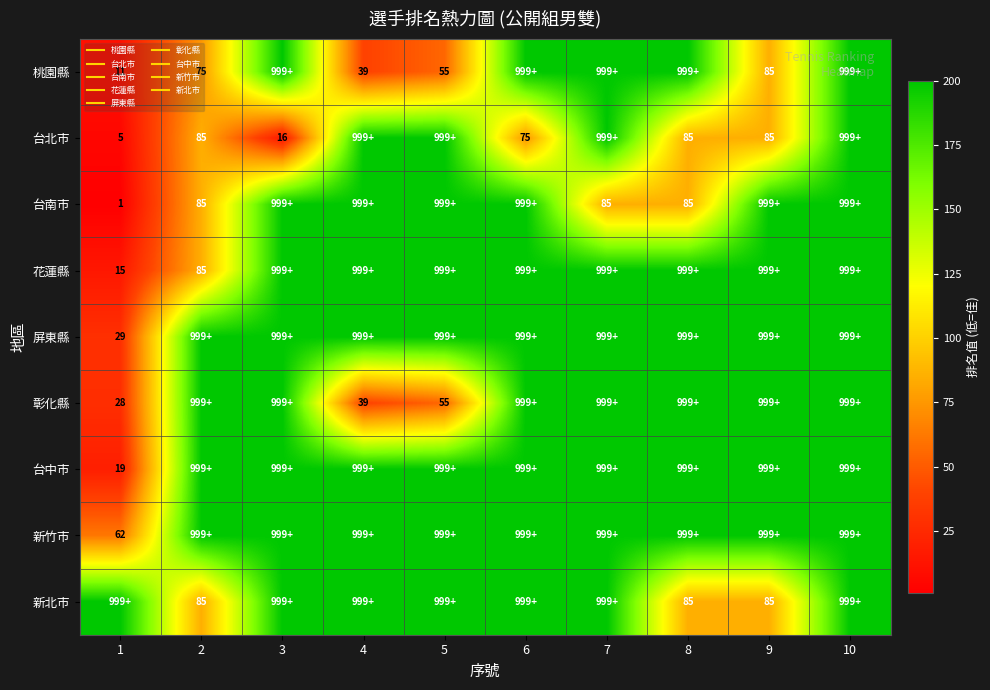

Which category has the highest value across all series?

3